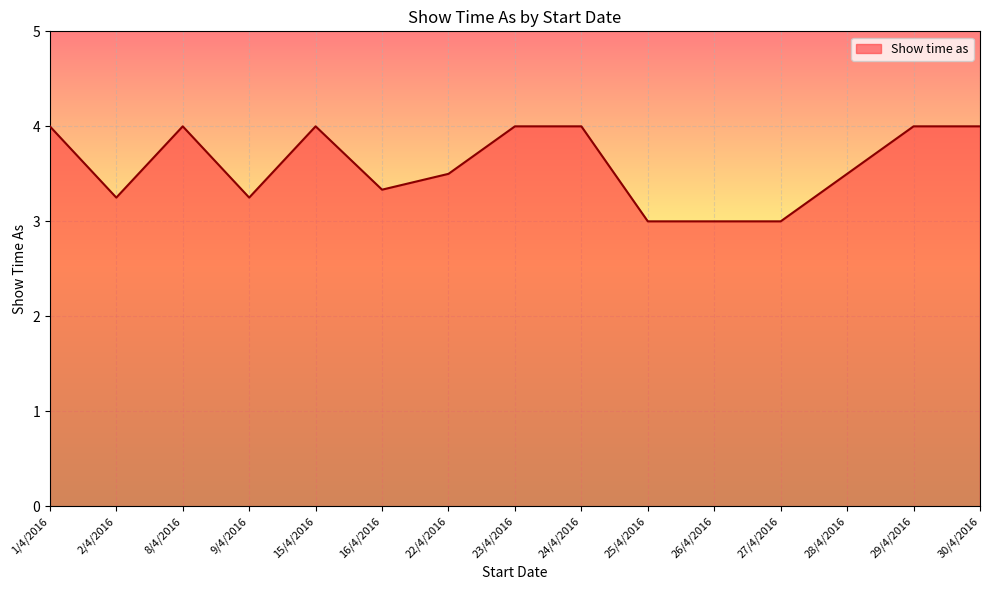

The value at 26/4/2016 is 3.0. True or false?

True